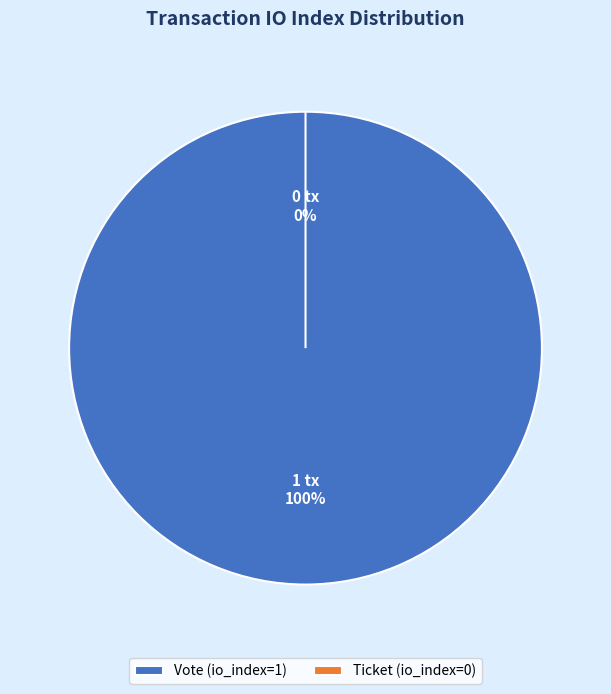

Which category accounts for the majority?

Vote (io_index=1)